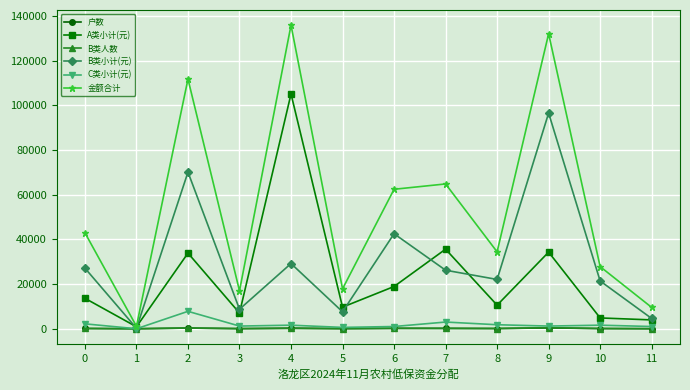

What is the spread (max minus min) of values at 5?

17837